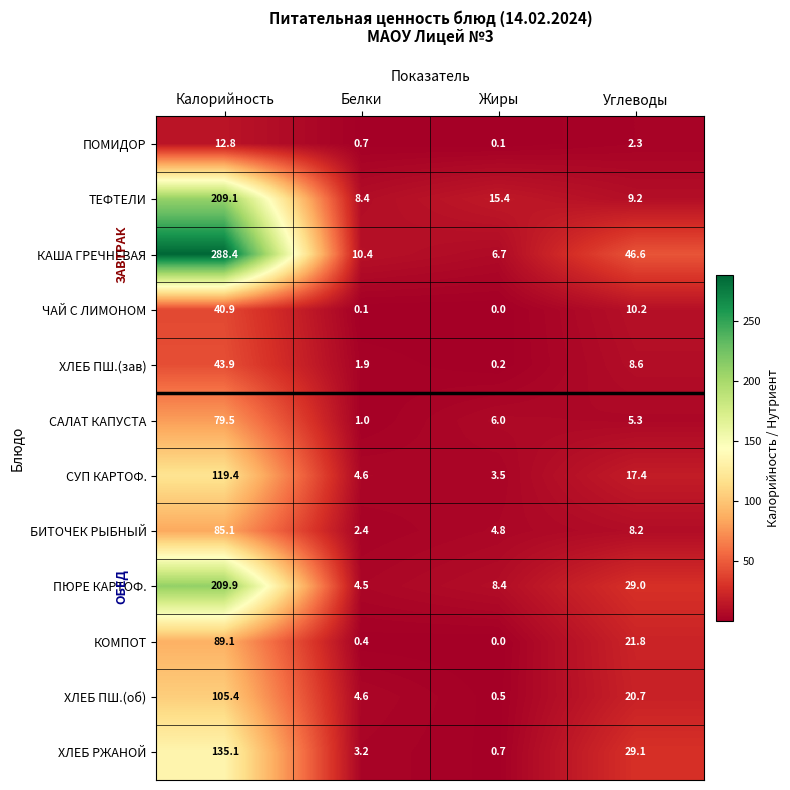

At which label does ПОМИДОР first exceed 2?

Калорийность